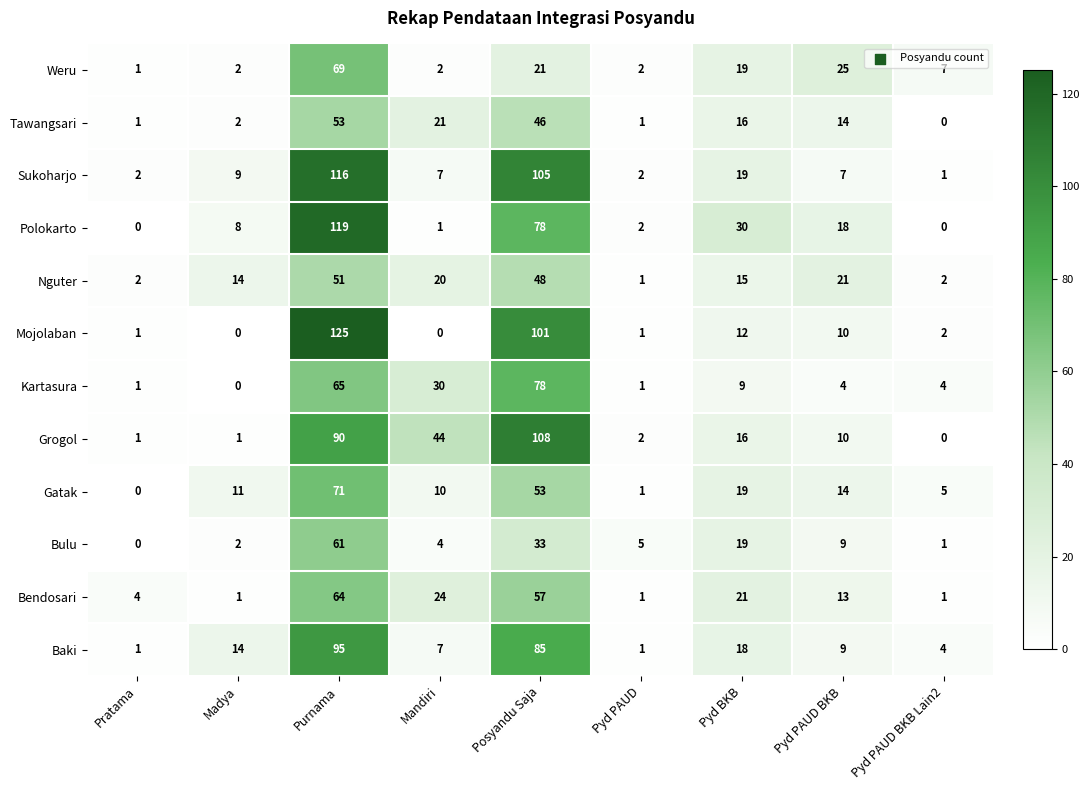

What is the average value of the Bulu series?

15